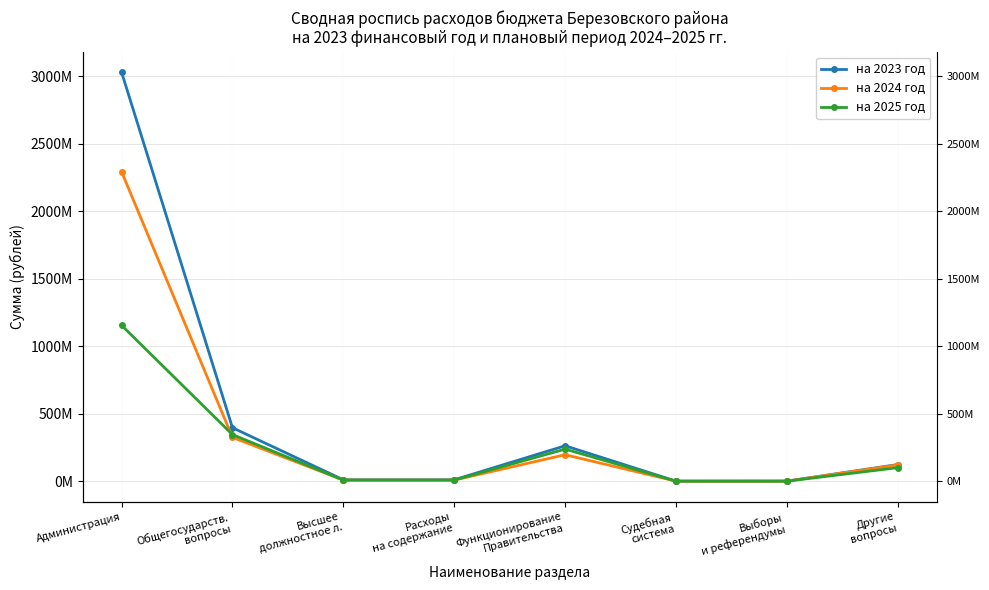

Which series has the largest total across all categories?

на 2023 год